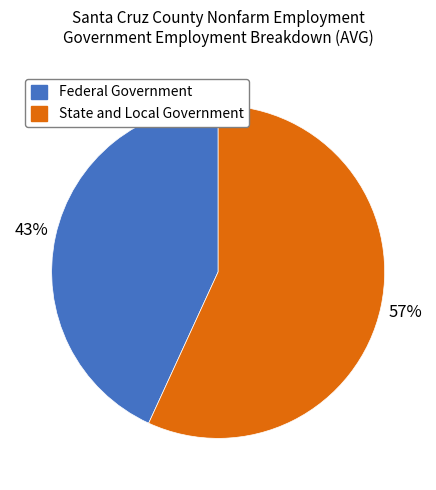

Between State and Local Government and Federal Government, which is larger?

State and Local Government